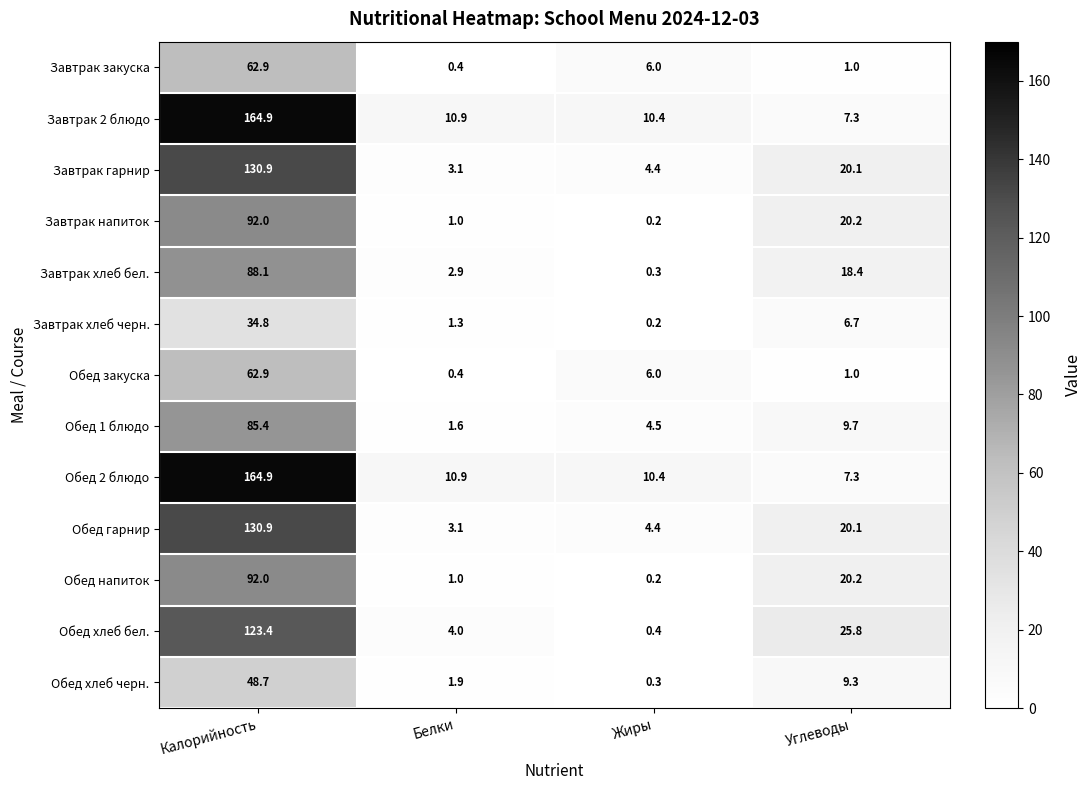

At which category is the sum across all series the highest?

Калорийность